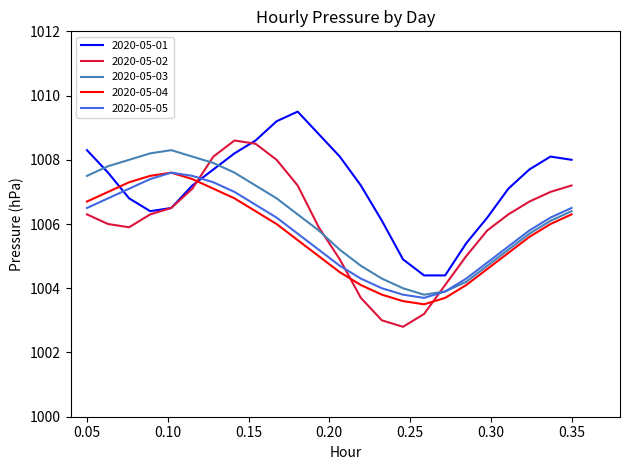

Which series has the widest spread of values?

2020-05-02